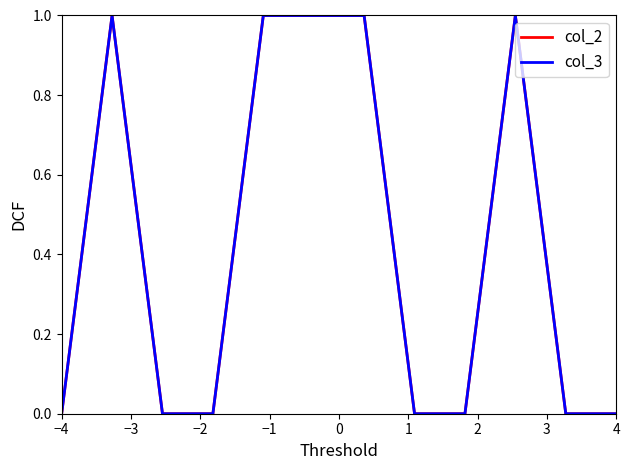

Is this an area chart (filled region under the line)?

No